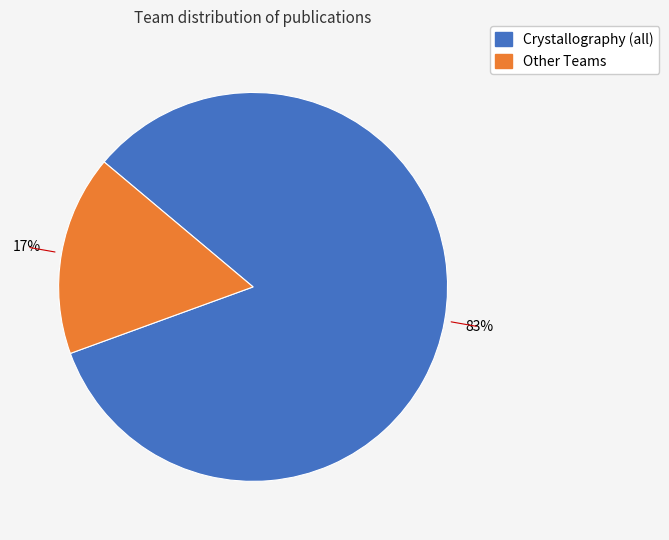

Is there any slice that represents more than half of the pie?

Yes